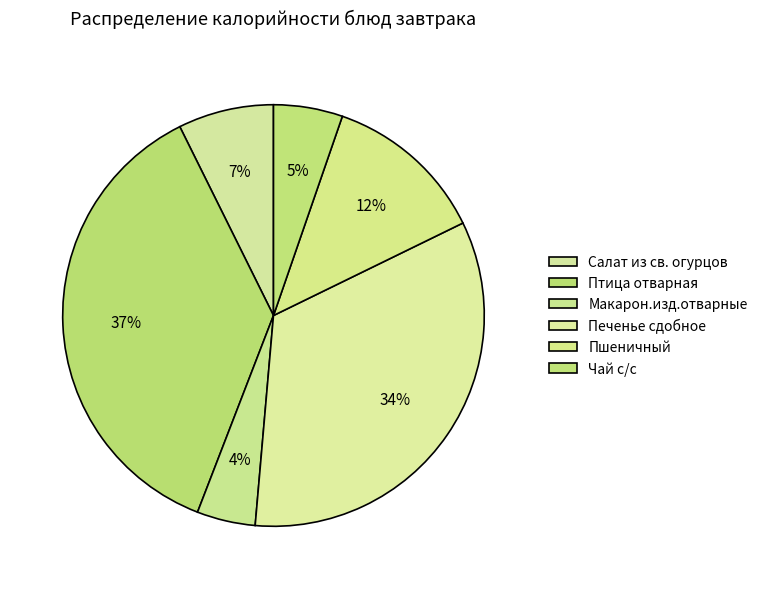

What percentage is the Чай с/с slice, to the nearest percent?

5%